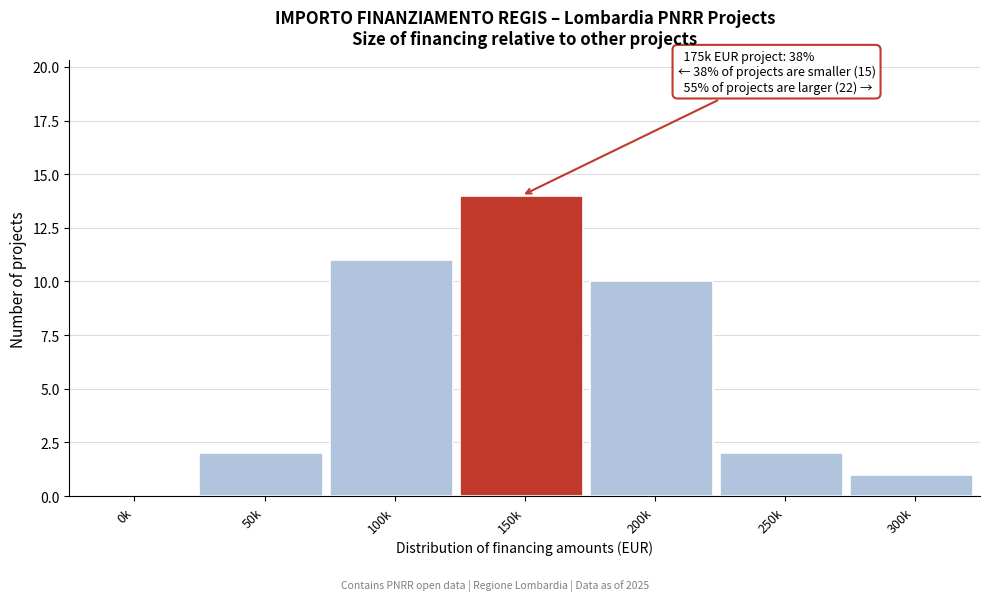

Reading right to left, transcribe all the data shown in this chart.

300k=1	250k=2	200k=10	150k=14	100k=11	50k=2	0k=0